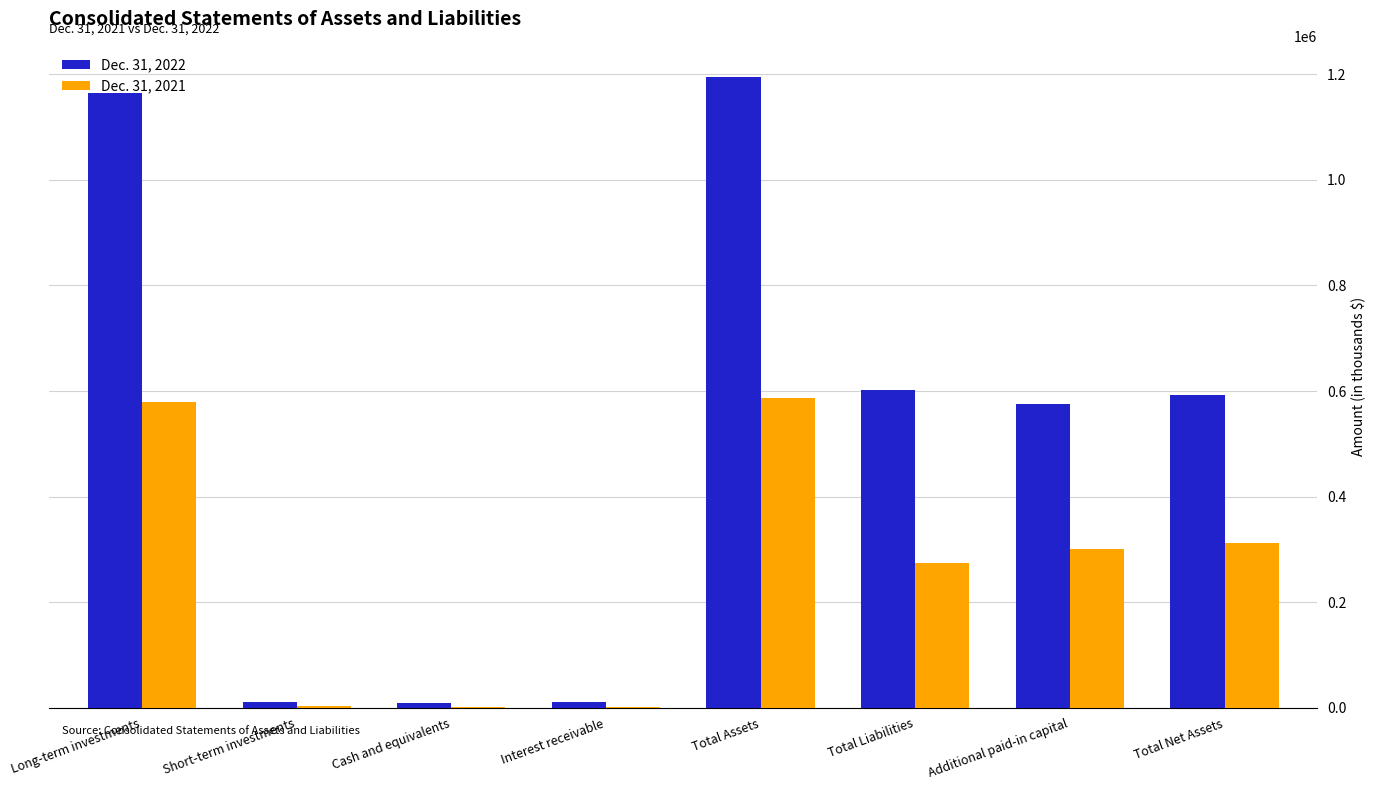

What is the total value across all series at Additional paid-in capital?

875266